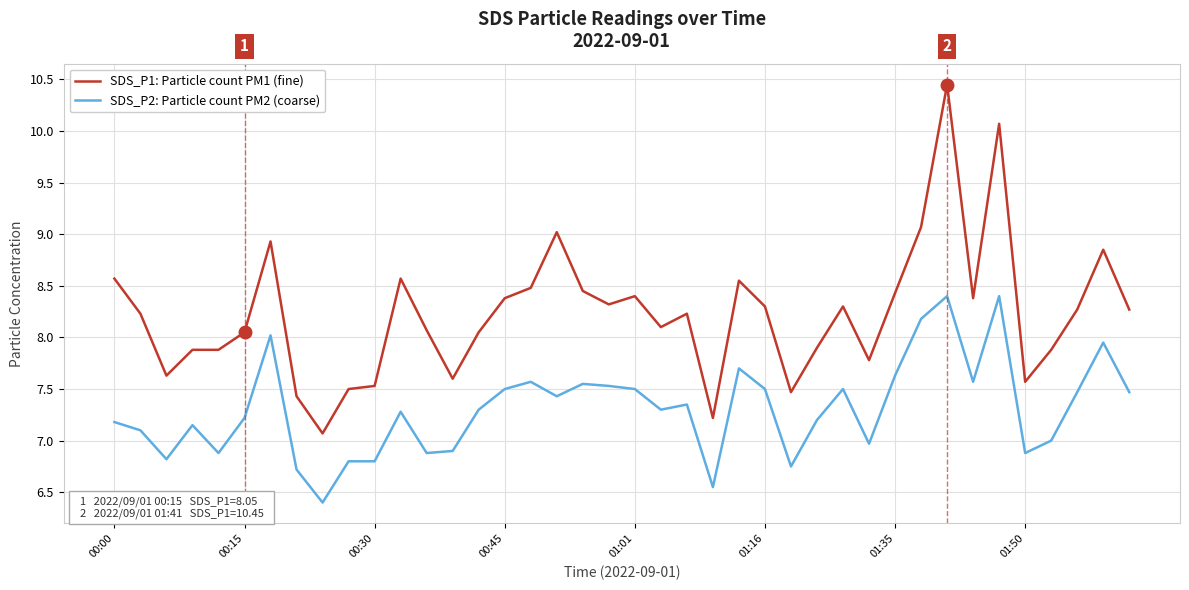

Which series has the largest total across all categories?

SDS_P1: Particle count PM1 (fine)